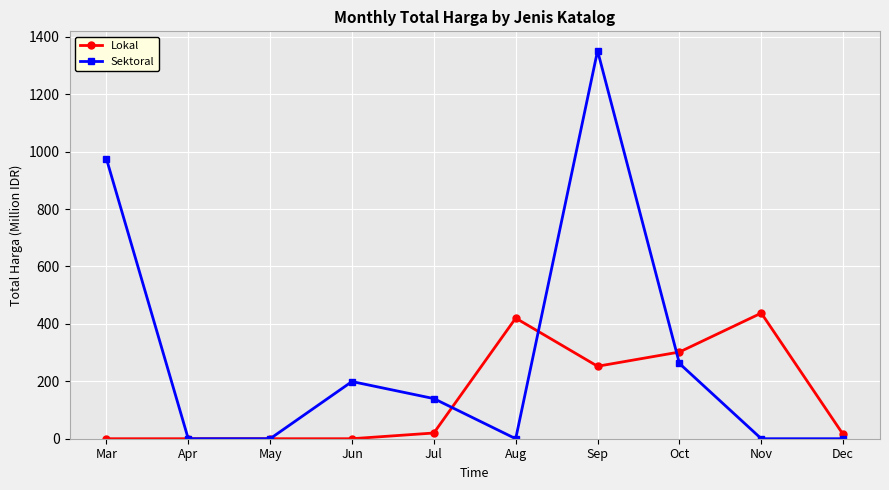

Which category has the highest value across all series?

Sep